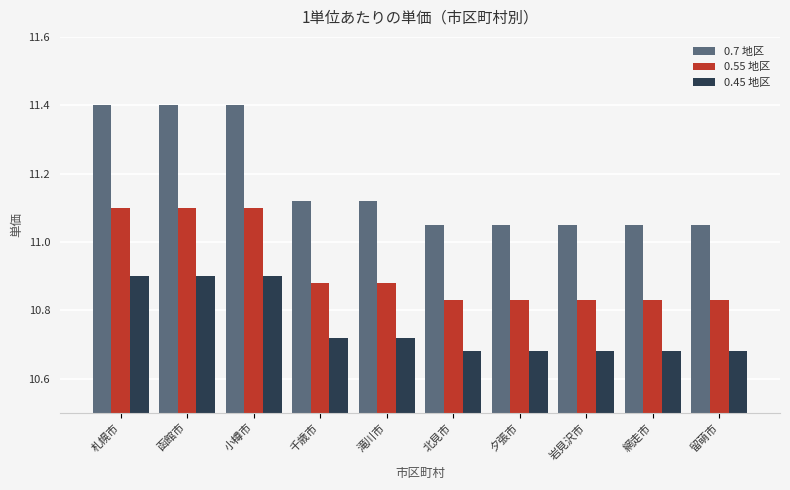

What is the difference between the maximum and second lowest values in the 0.55 地区 series?

0.3